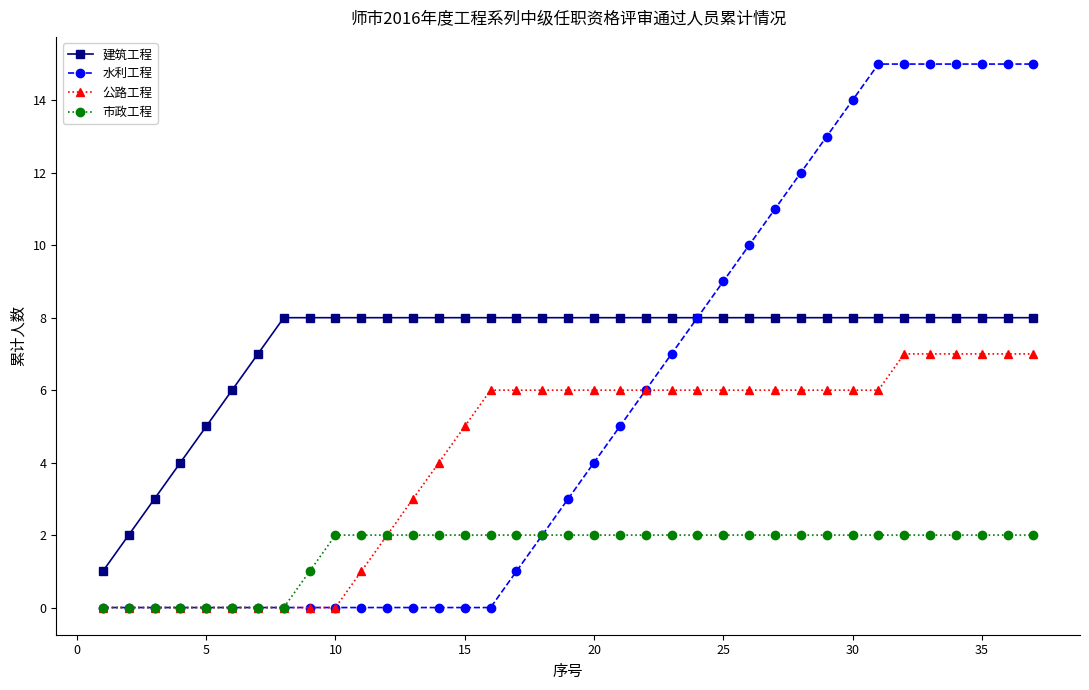

What is the maximum value for 公路工程?

7